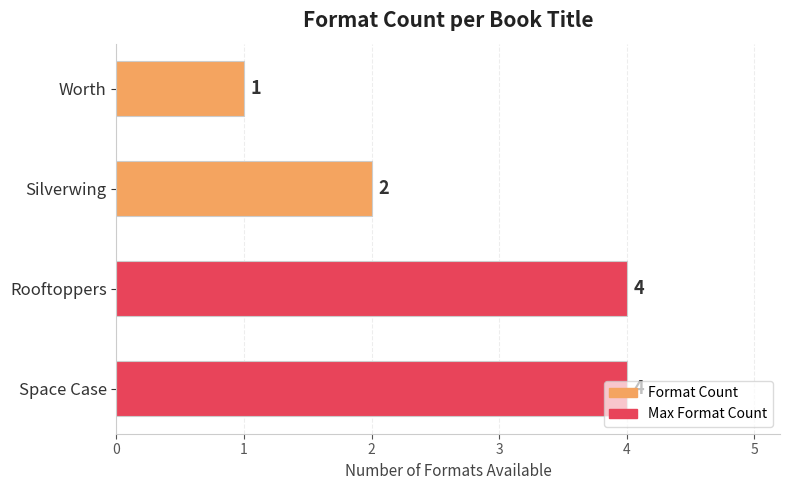

The value at Rooftoppers is 7. True or false?

False